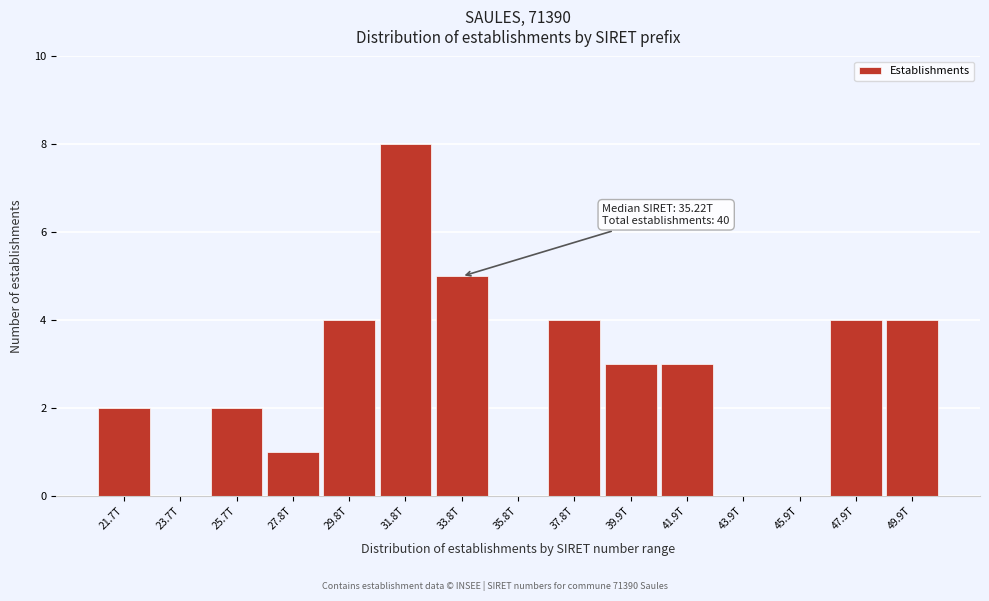

Reading left to right, list all the values displayed in this chart.

21.7T=2	23.7T=0	25.7T=2	27.8T=1	29.8T=4	31.8T=8	33.8T=5	35.8T=0	37.8T=4	39.9T=3	41.9T=3	43.9T=0	45.9T=0	47.9T=4	49.9T=4